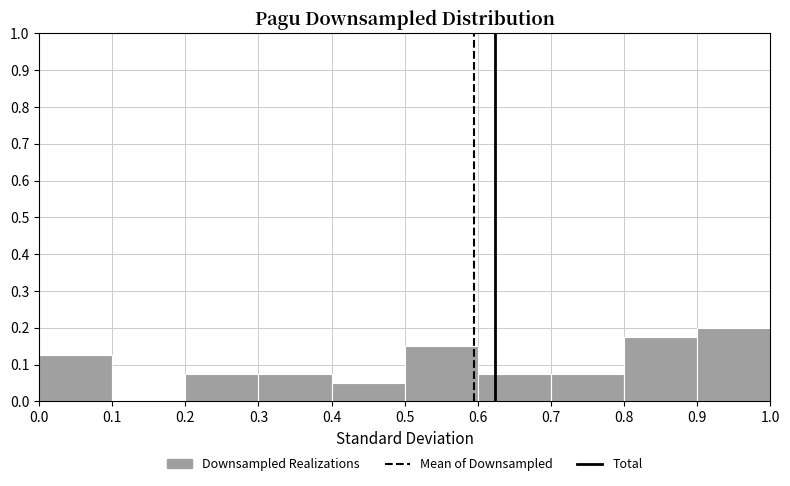

Reading left to right, list every bar in this chart as the range it spans on the x-axis followed by its height. The values are not printed on the chart, so give them approximately, as read against the axis.

0.0 to 0.1: 0.13
0.1 to 0.2: 0
0.2 to 0.3: 0.08
0.3 to 0.4: 0.08
0.4 to 0.5: 0.05
0.5 to 0.6: 0.15
0.6 to 0.7: 0.08
0.7 to 0.8: 0.08
0.8 to 0.9: 0.18
0.9 to 1.0: 0.20